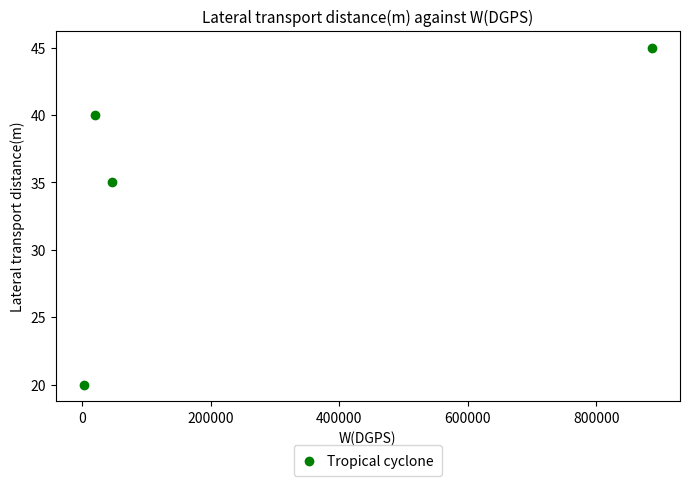

What is the range of X values (max minus min)?

883541